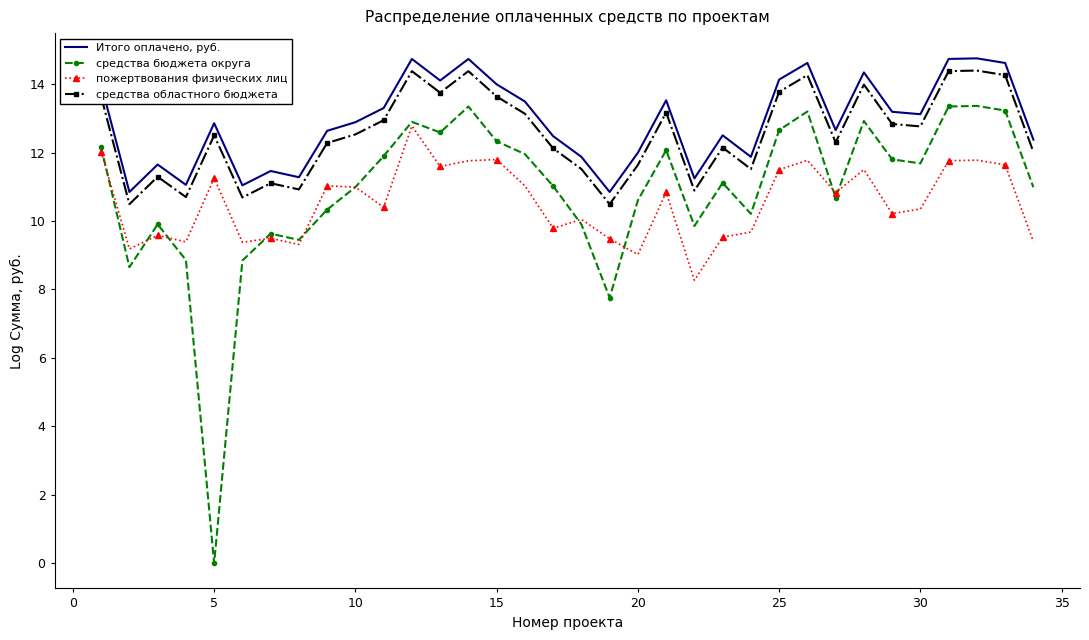

What is the greatest value displayed?

14.8